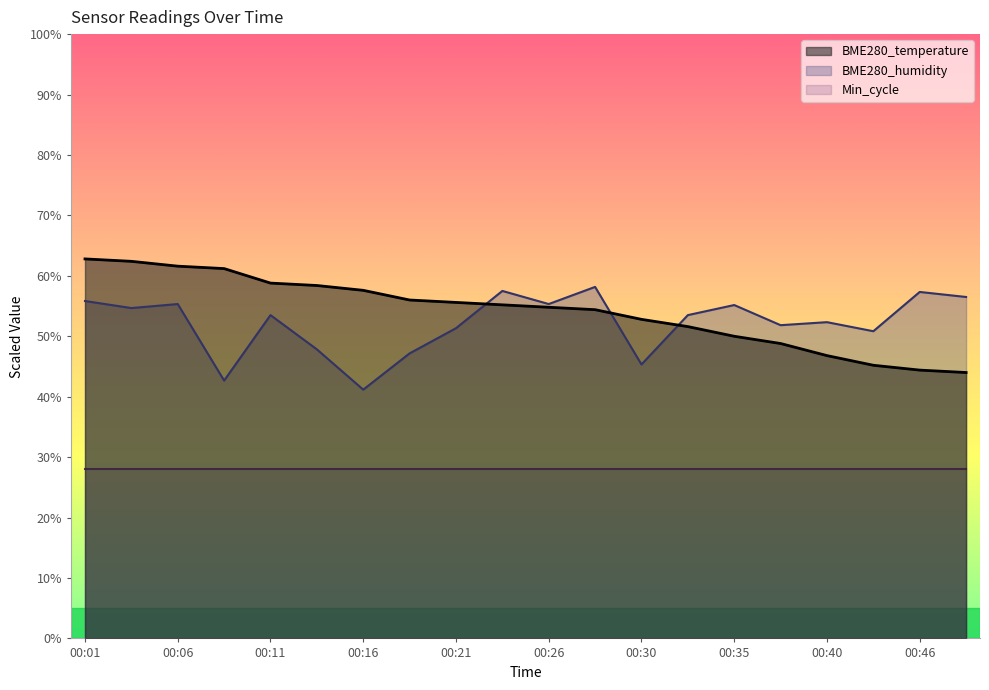

What is the difference between the highest and lowest values at 00:11?

30.8